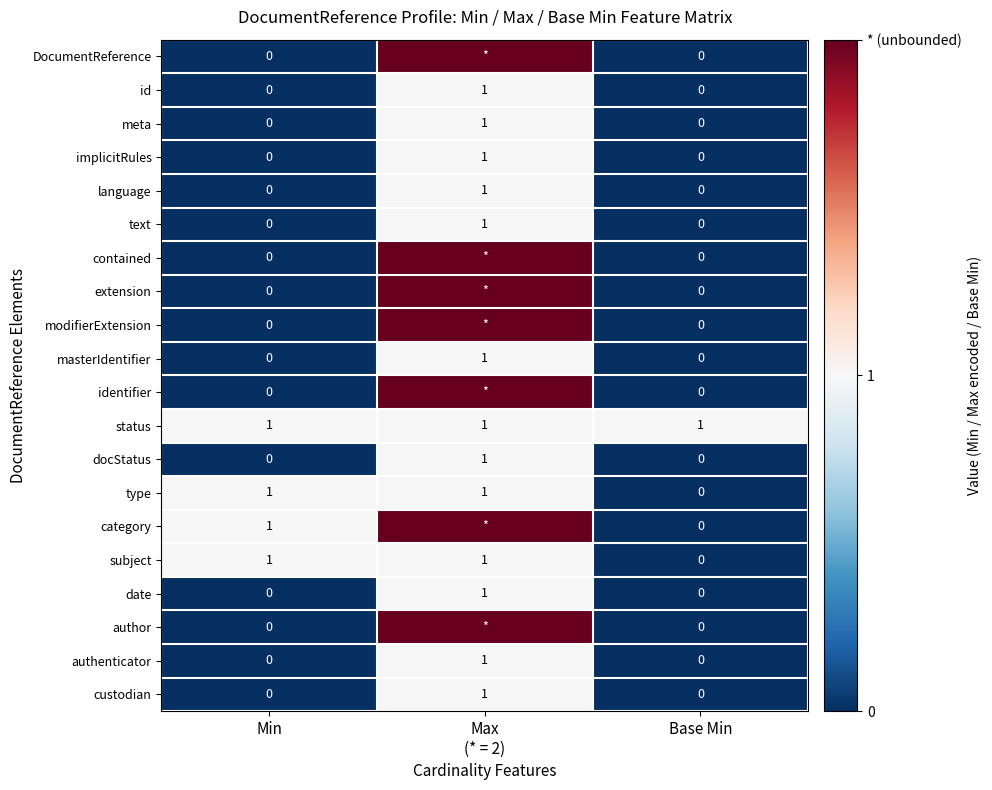

True or false: type has a value of 0 at Base Min.

True